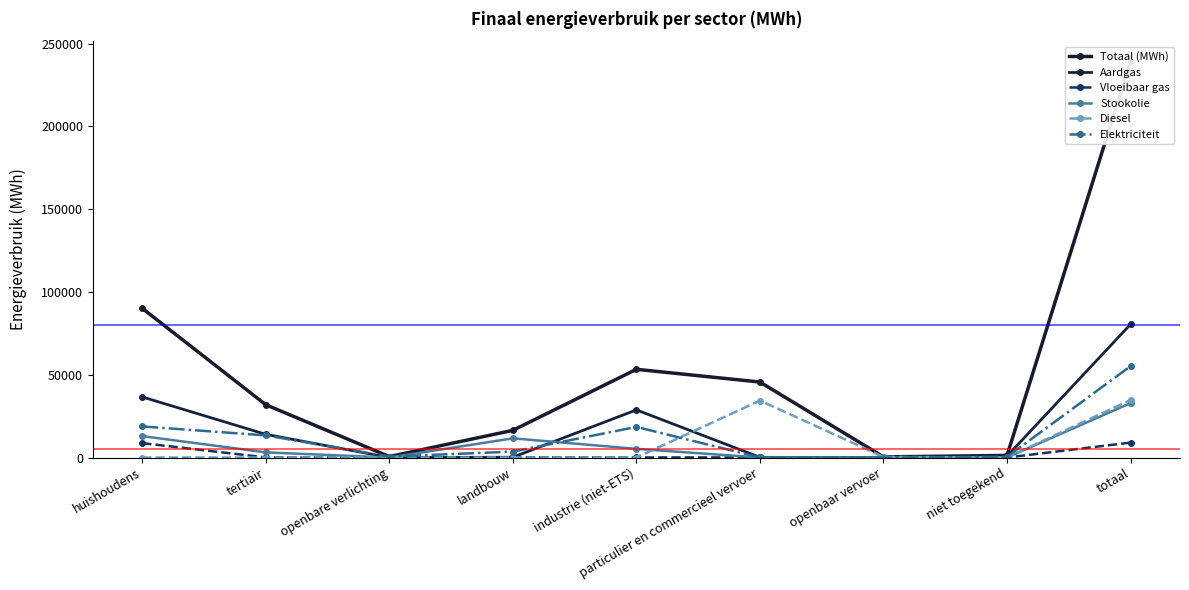

How many lines are shown in the chart?

6